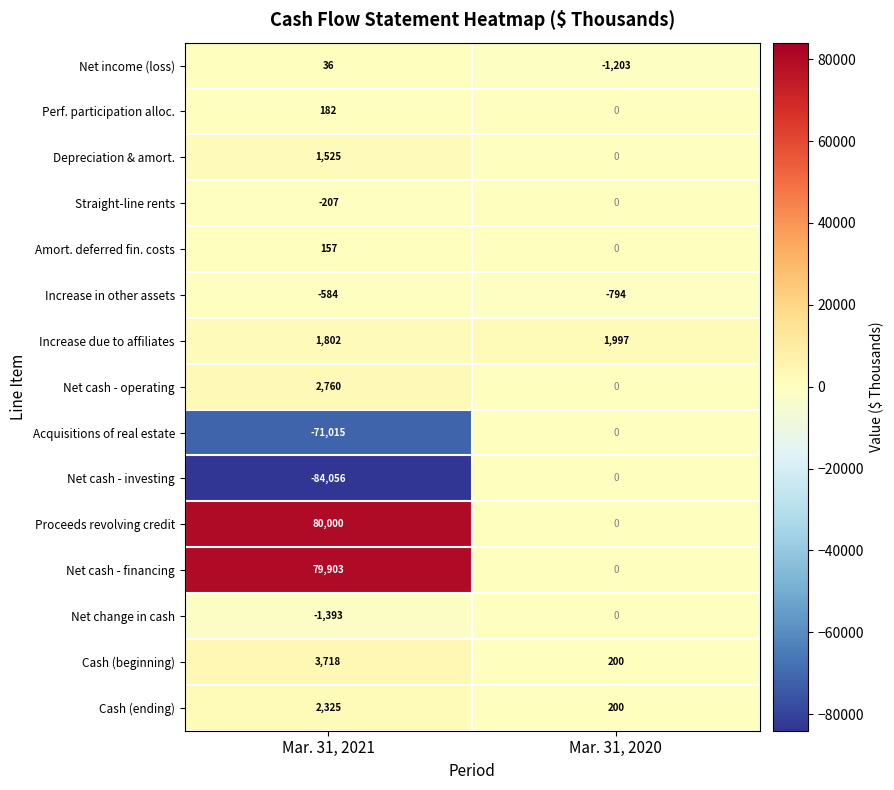

What is the spread (max minus min) of values at Mar. 31, 2021?

164056